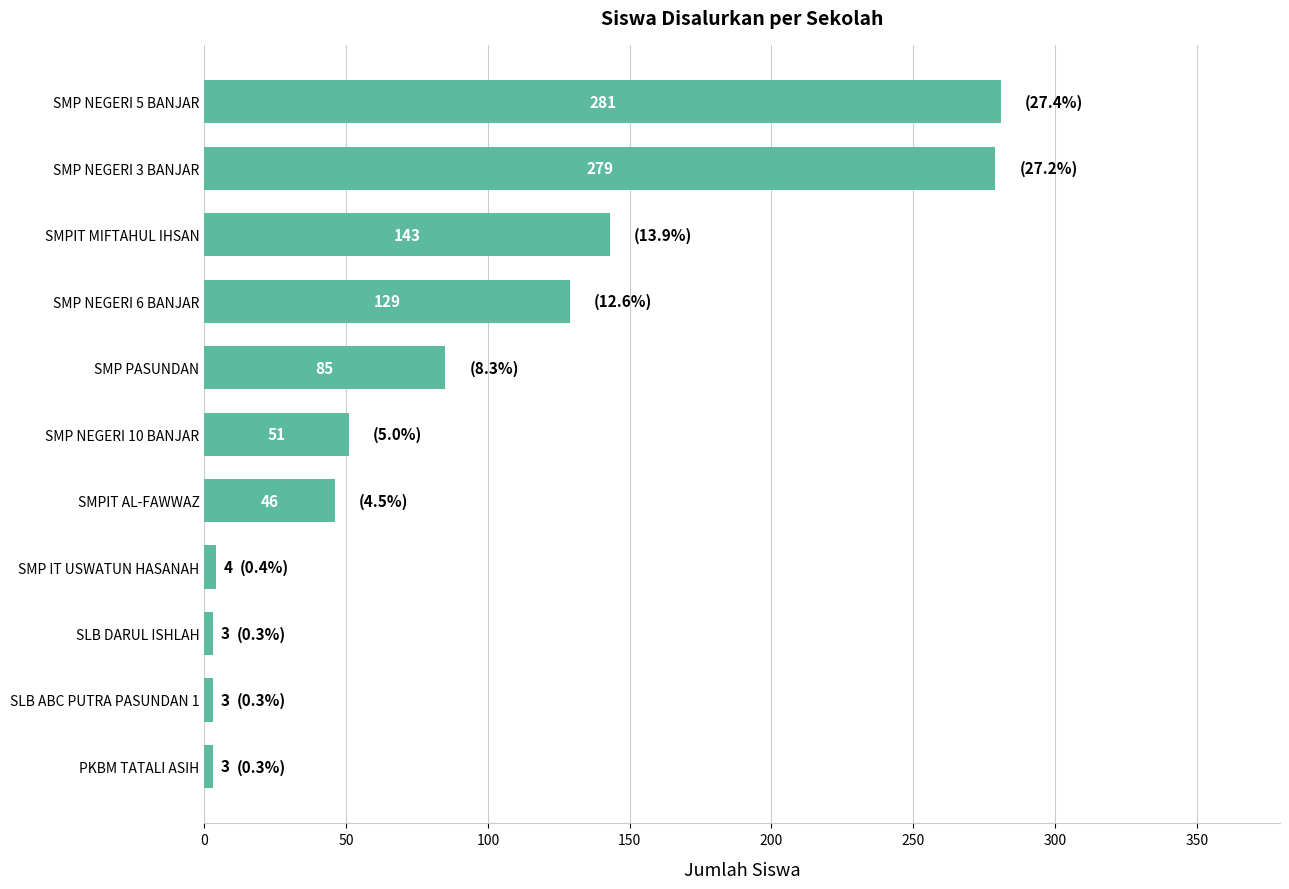

True or false: the data shows 466 at SMP NEGERI 3 BANJAR.

False